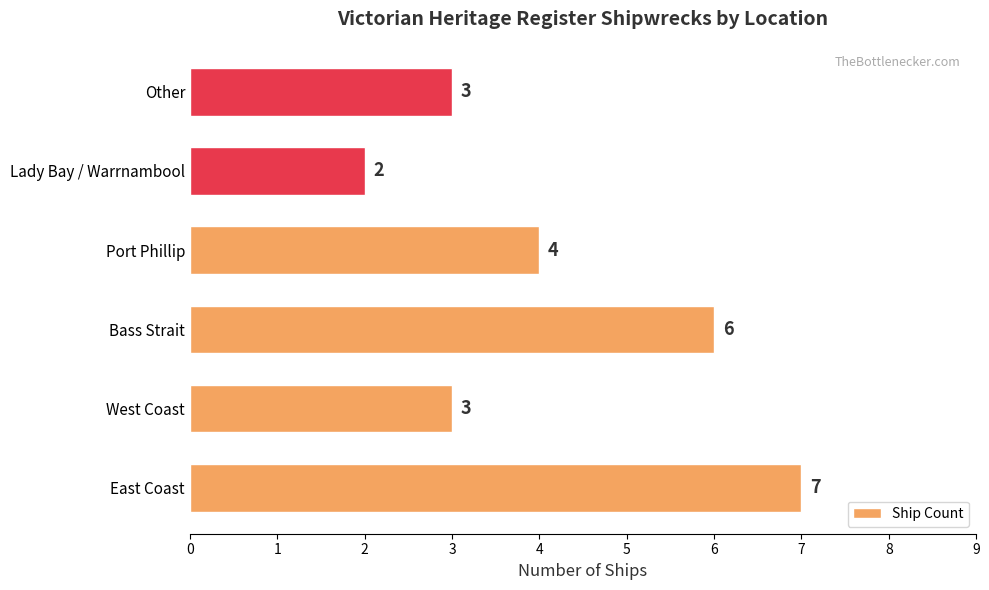

What is the difference between the maximum and minimum values?

5